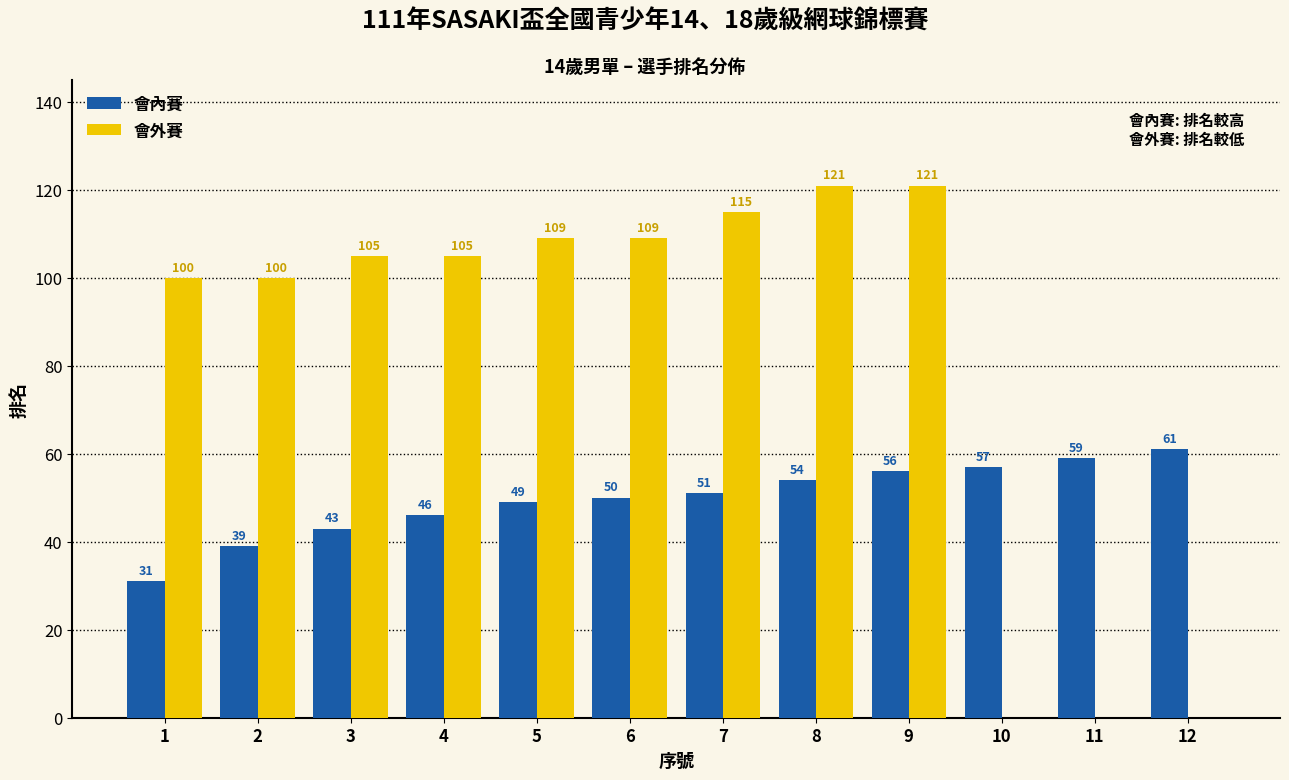

Is the value of 會內賽 at 6 greater than the value of 會外賽 at 6?

No